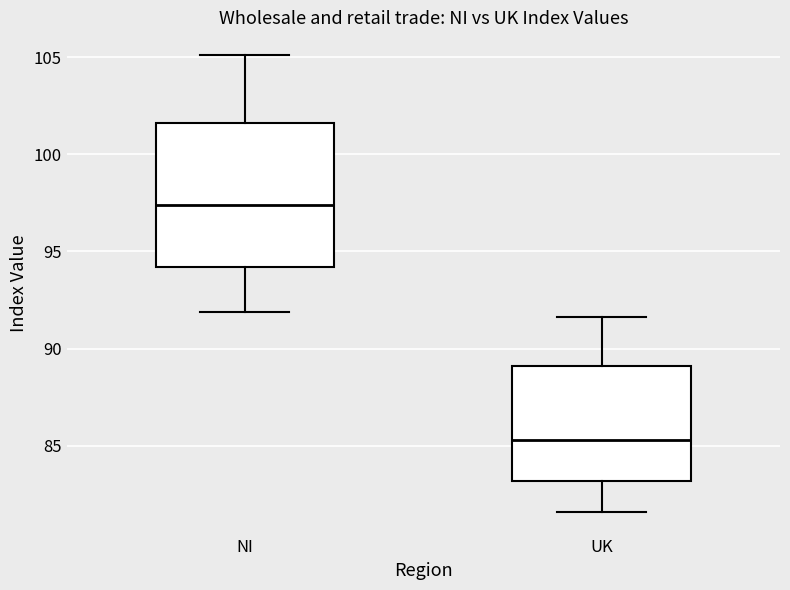

Where does the lower whisker of the box for NI end on the y-axis? The values are not printed on the chart, so give them approximately, as read against the axis.

92.0